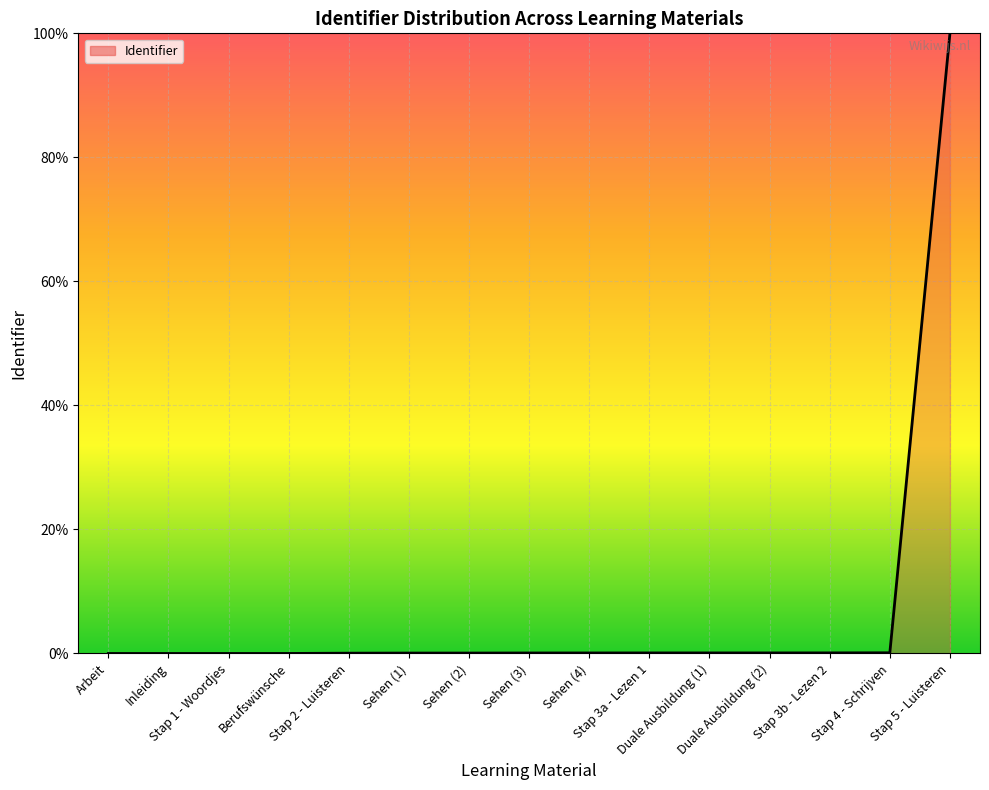

Does the chart display data point markers on the line(s)?

No